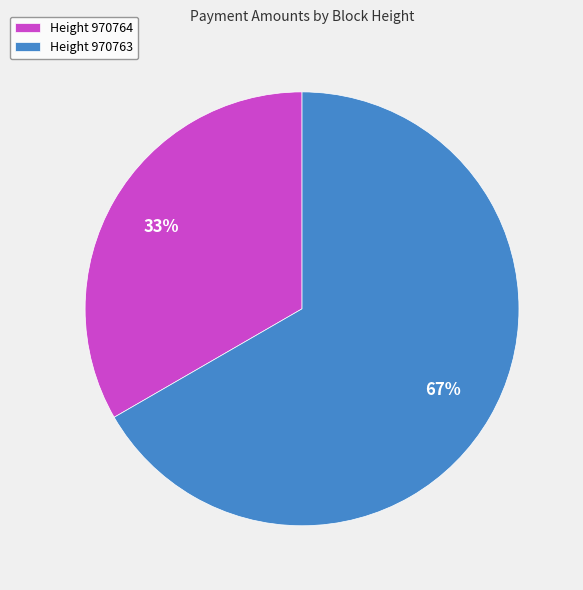

Rank the categories by value from highest to lowest.

Height 970763, Height 970764